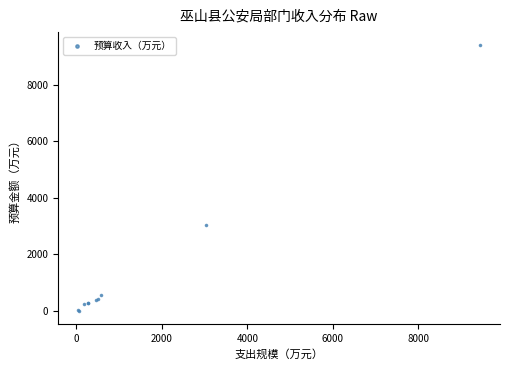

What Y value in the scatter plot is closest to 4694?

3045.1